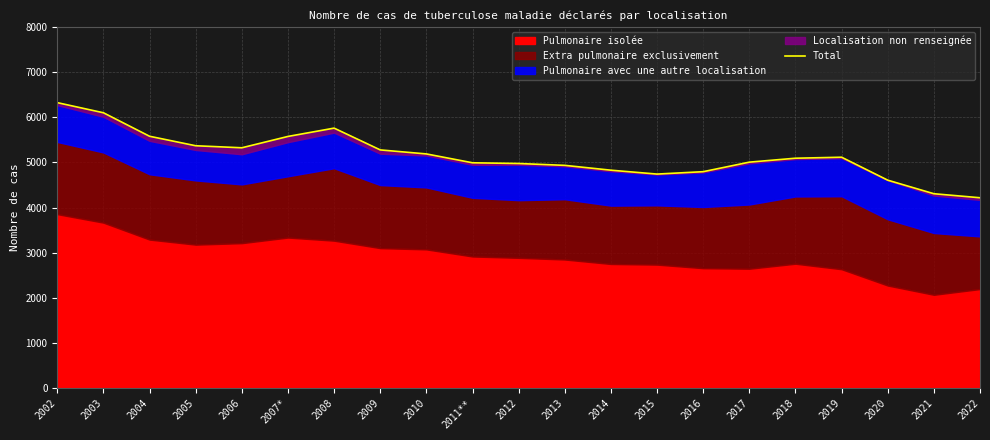

How many data points are above 5092?

10